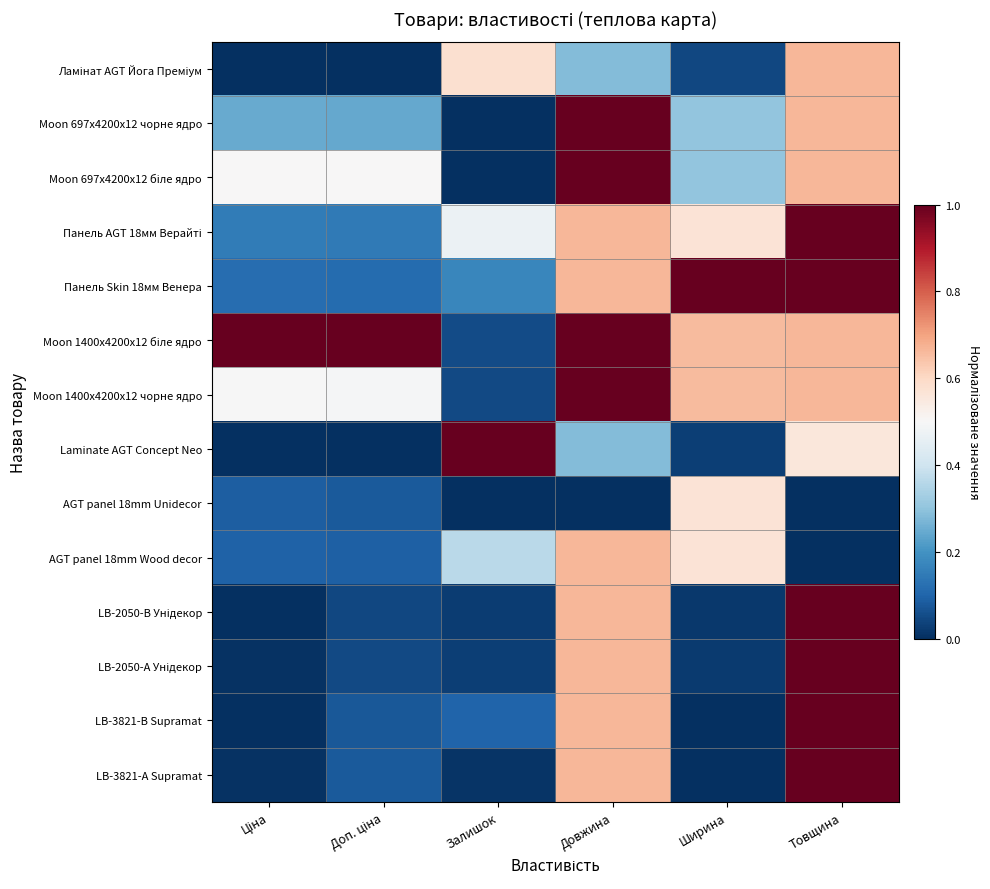

Count the number of categories in the chart.

6